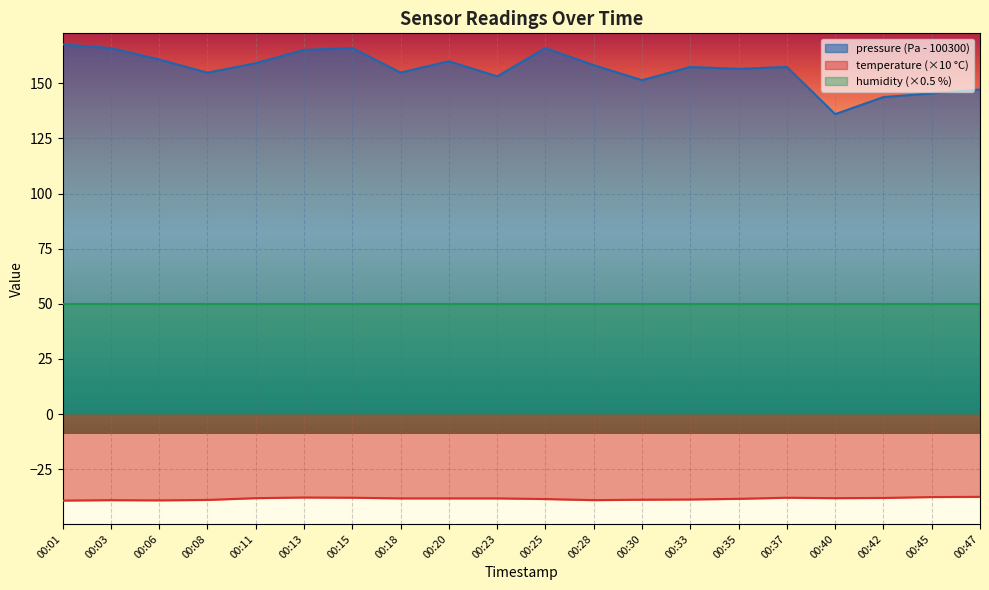

What is the difference between the second highest and minimum values in the temperature series?

1.6